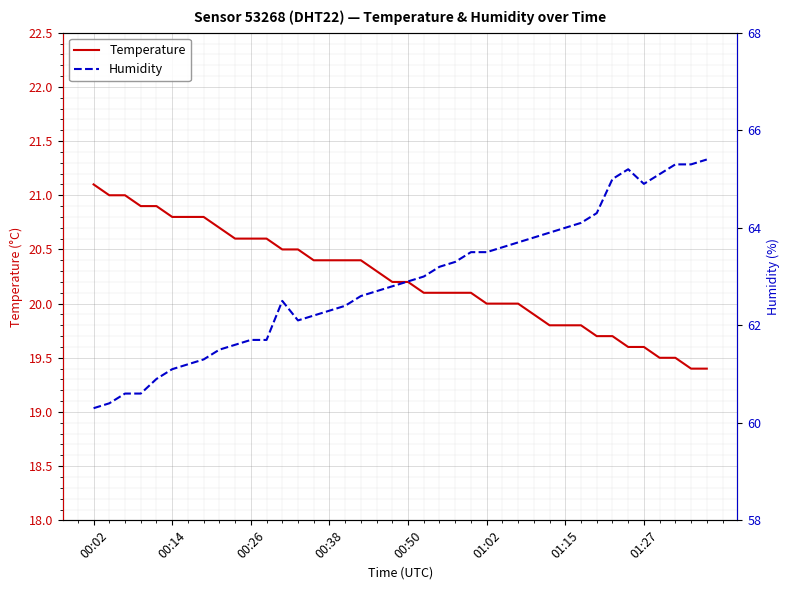

At which category is the sum across all series the highest?

34